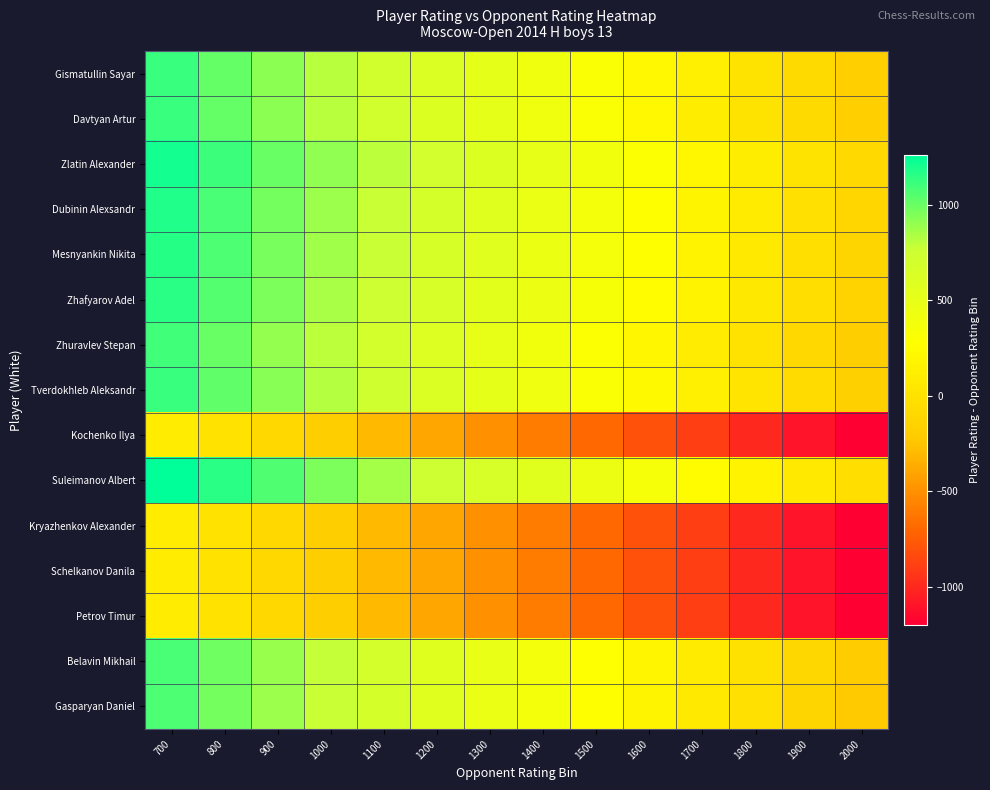

What is the maximum value shown in the chart?

1260